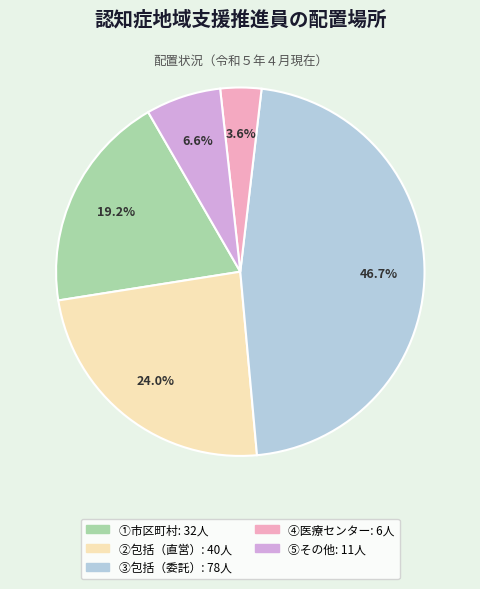

To the nearest percent, what is the difference between the largest and smallest slice percentages?

43%